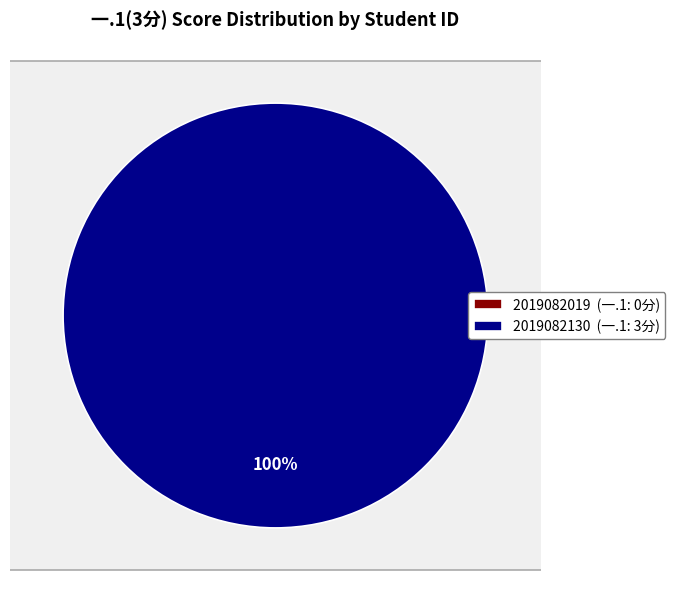

How many slices are in this pie chart?

2